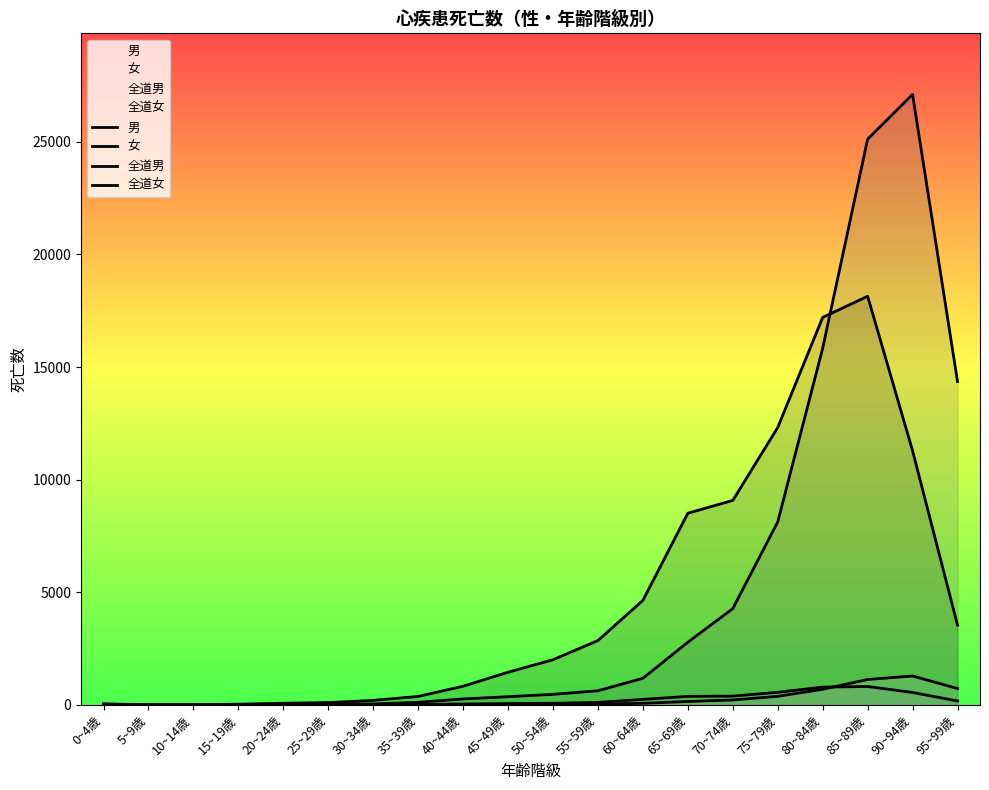

At which label does 全道男 first exceed 75?

55~59歳